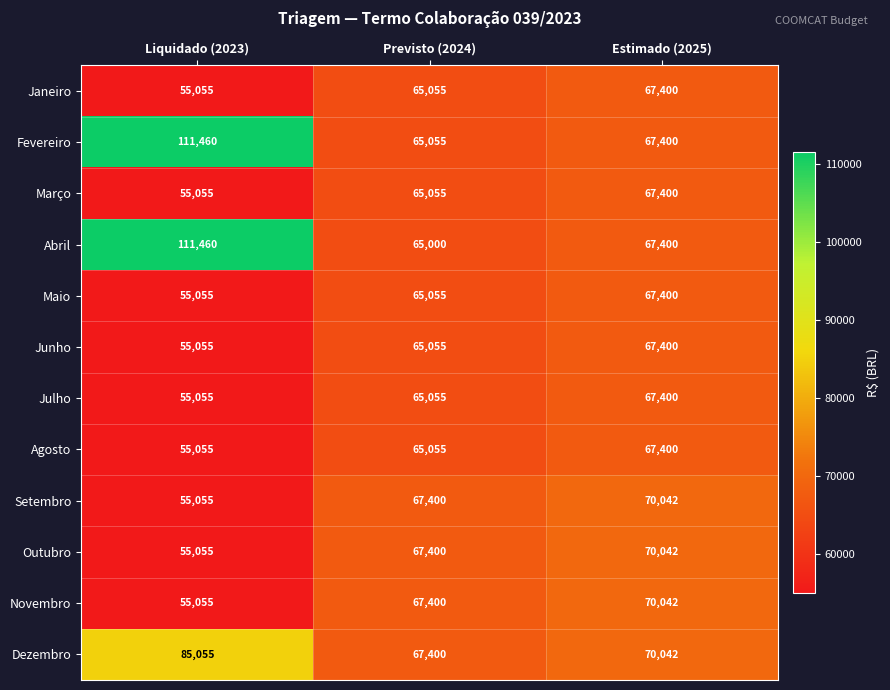

Rank the categories by Fevereiro value from lowest to highest.

Previsto (2024), Estimado (2025), Liquidado (2023)